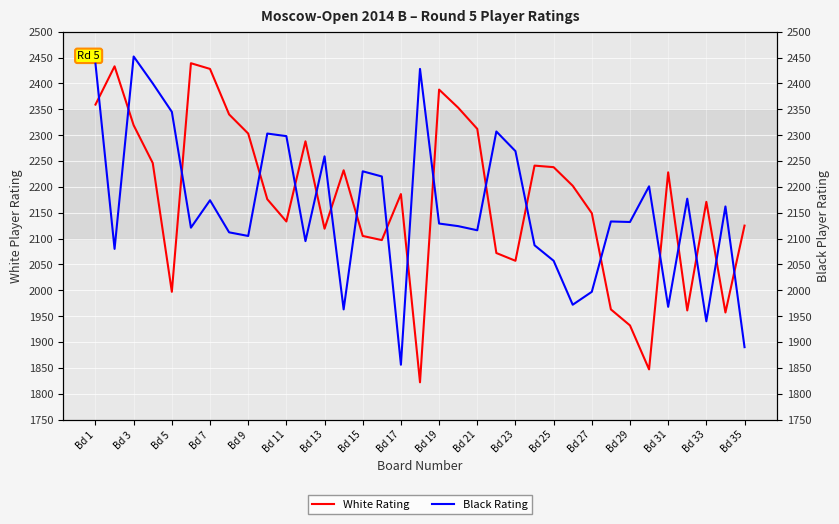

What is the sum of all Black Rating values?

75540